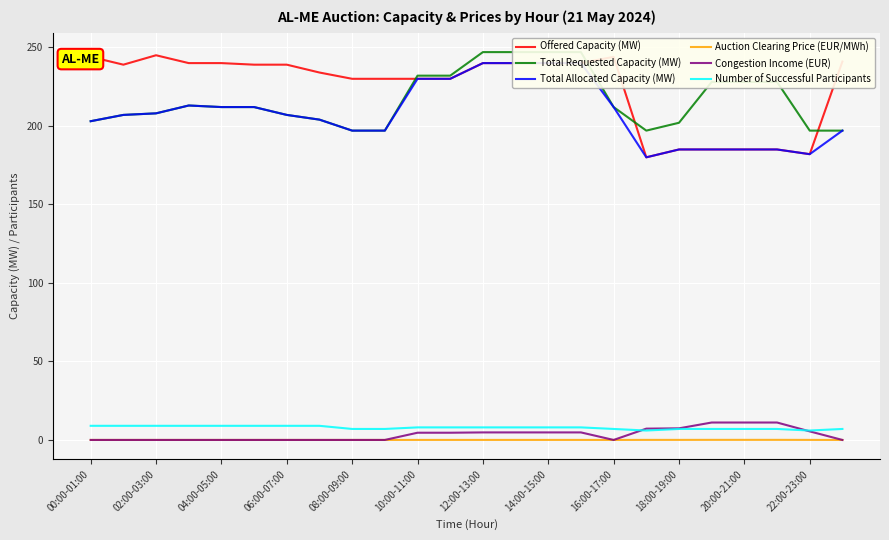

What is the maximum value for Number of Successful Participants?

9.0